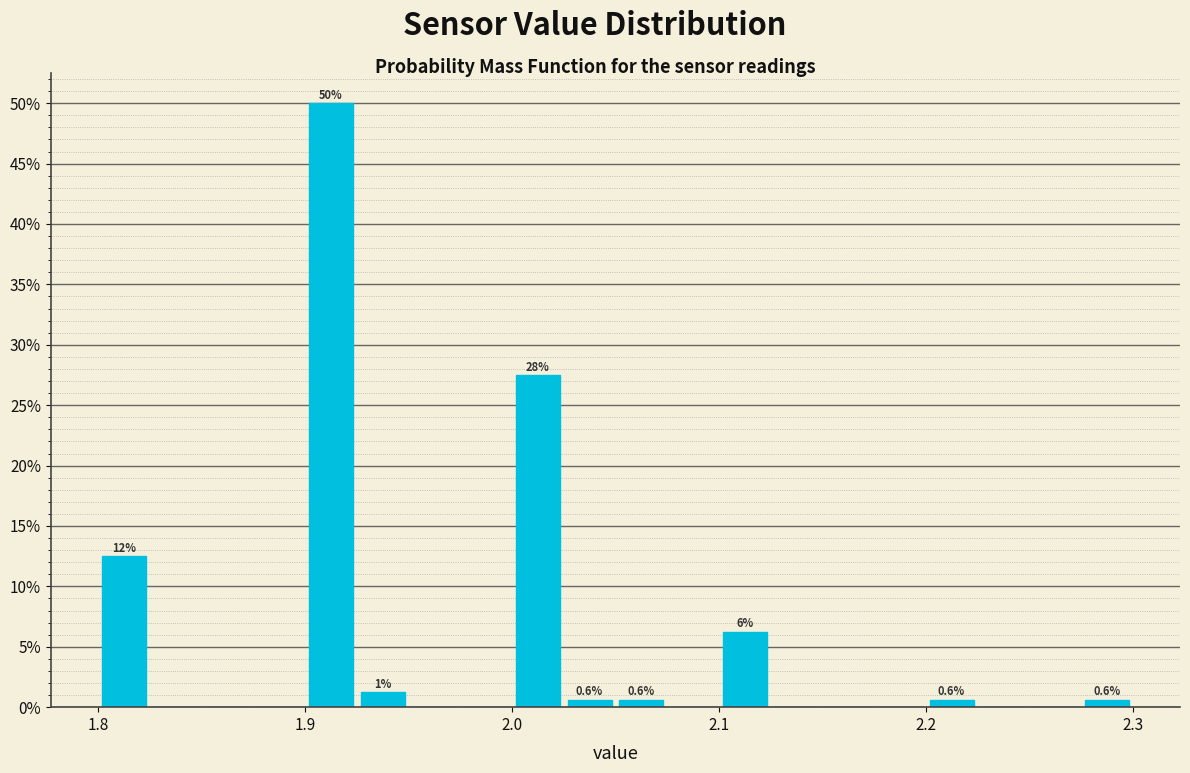

Read against the x-axis, roughly where is the centre of the tallest bar?

1.91